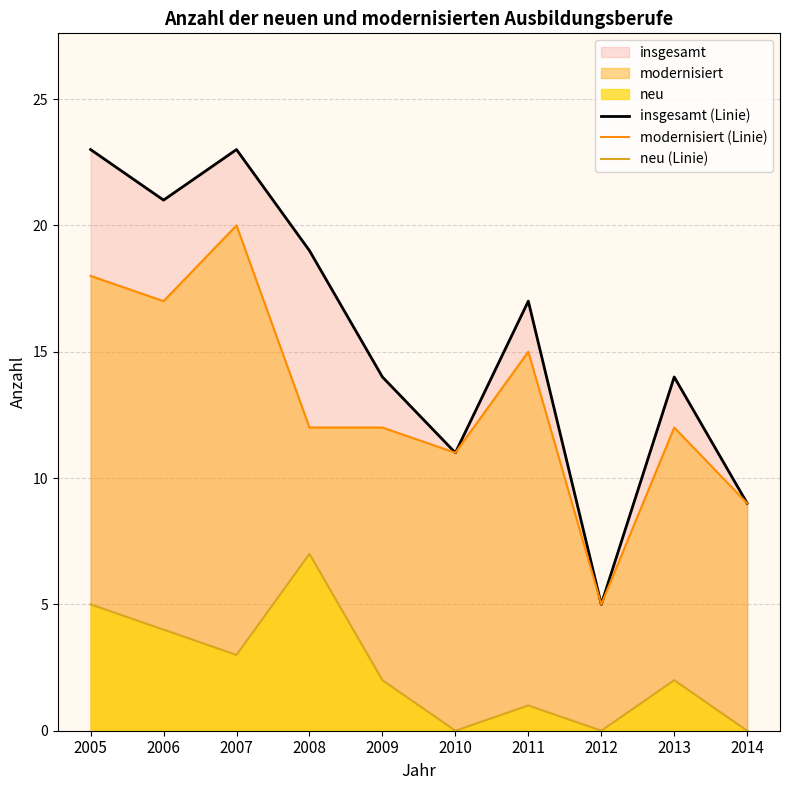

Reading left to right, transcribe all the data shown in this chart.

insgesamt (Linie): 2005=23	2006=21	2007=23	2008=19	2009=14	2010=11	2011=17	2012=5	2013=14	2014=9
modernisiert (Linie): 2005=18	2006=17	2007=20	2008=12	2009=12	2010=11	2011=15	2012=5	2013=12	2014=9
neu (Linie): 2005=5	2006=4	2007=3	2008=7	2009=2	2010=0	2011=1	2012=0	2013=2	2014=0